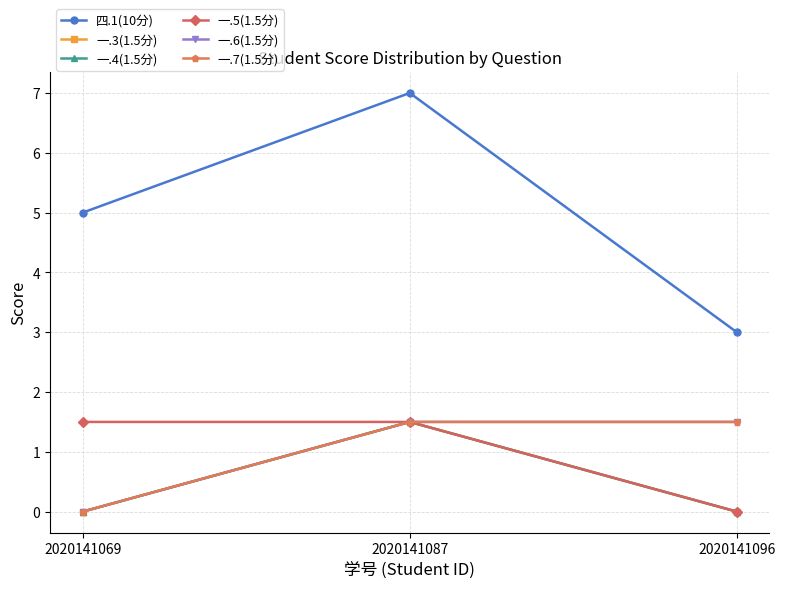

Reading left to right, transcribe all the data shown in this chart.

四.1(10分): 5.0	7.0	3.0
一.3(1.5分): 0.0	1.5	0.0
一.4(1.5分): 0.0	1.5	0.0
一.5(1.5分): 1.5	1.5	0.0
一.6(1.5分): 0.0	1.5	1.5
一.7(1.5分): 0.0	1.5	1.5